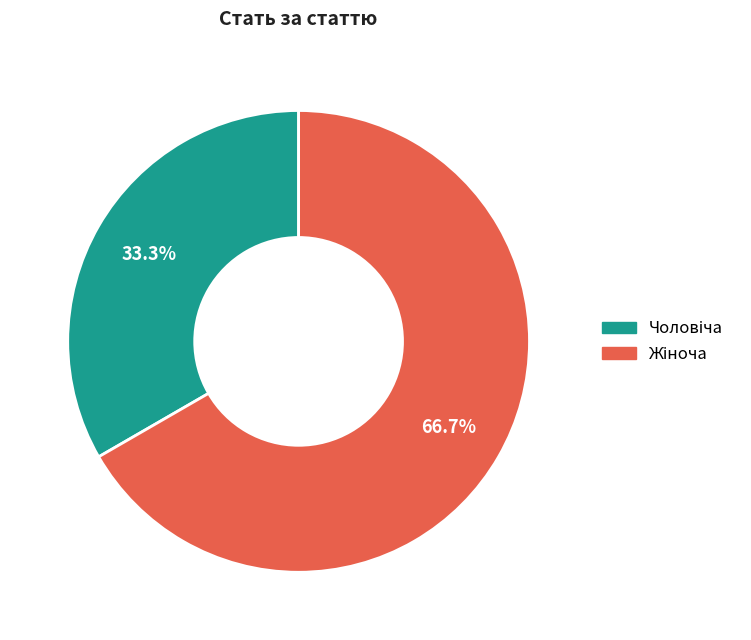

Is there a majority slice in this chart?

Yes